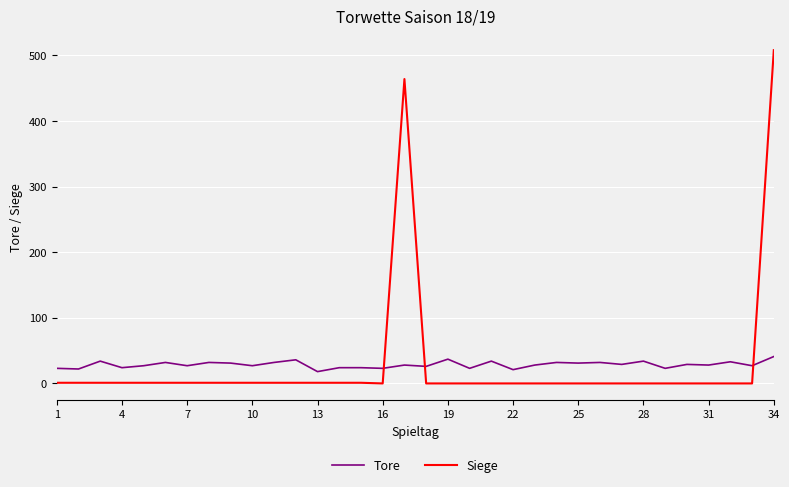

How many intersections are there between Siege and Tore?

3